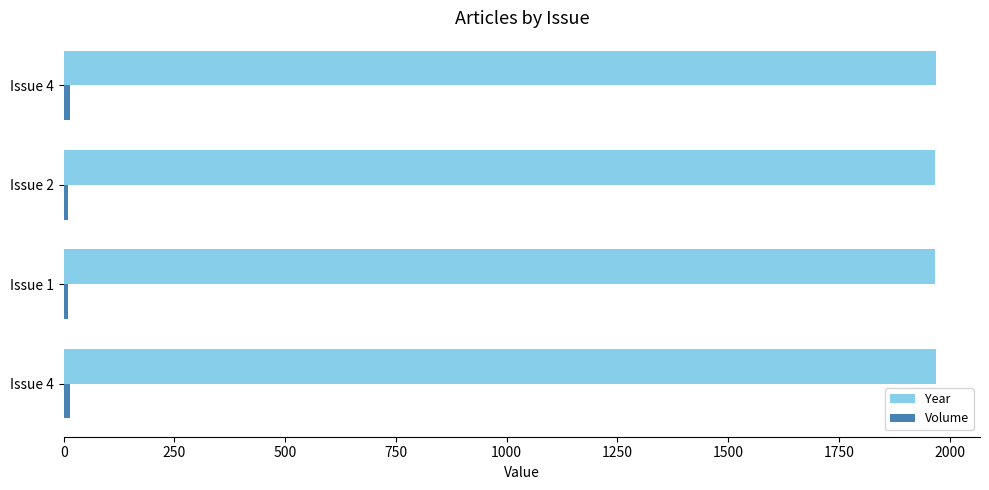

Count the number of data series in this chart.

2